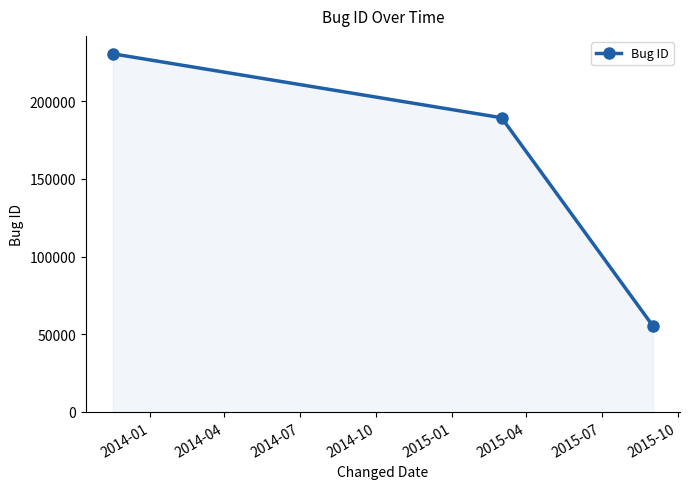

What is the difference between the maximum and minimum values?

175243